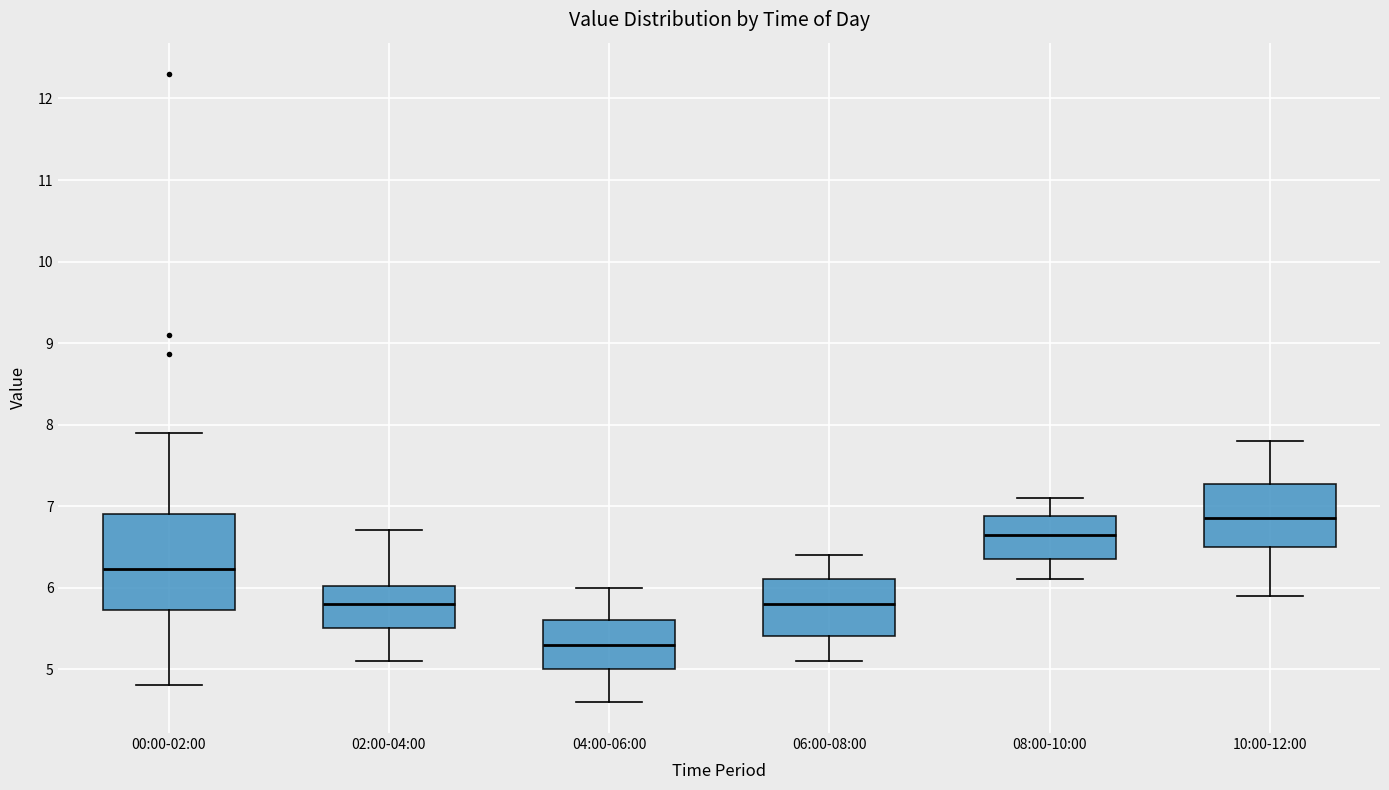

Where does the upper whisker of the box for 00:00-02:00 end on the y-axis? The values are not printed on the chart, so give them approximately, as read against the axis.

7.9